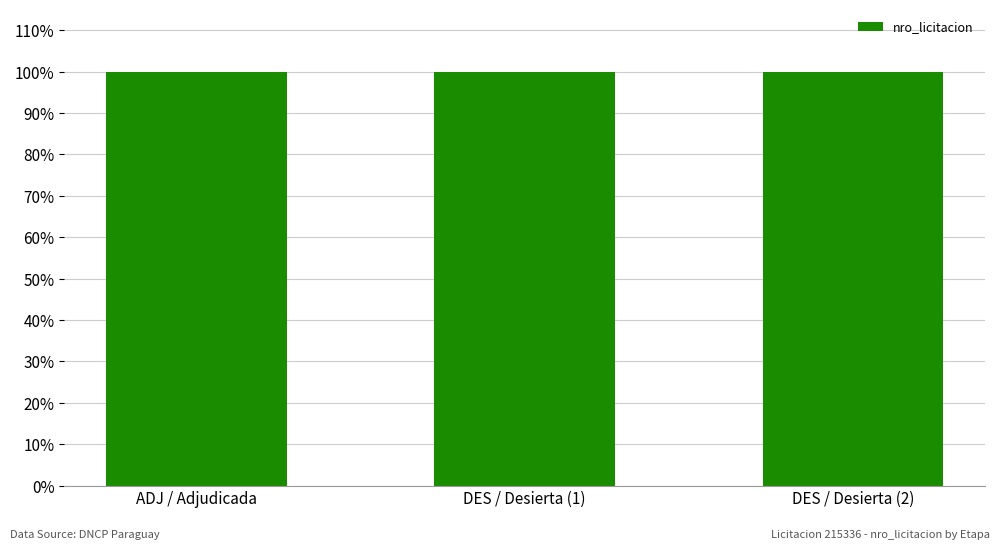

What is the label of the 1st bar from the left?

ADJ / Adjudicada